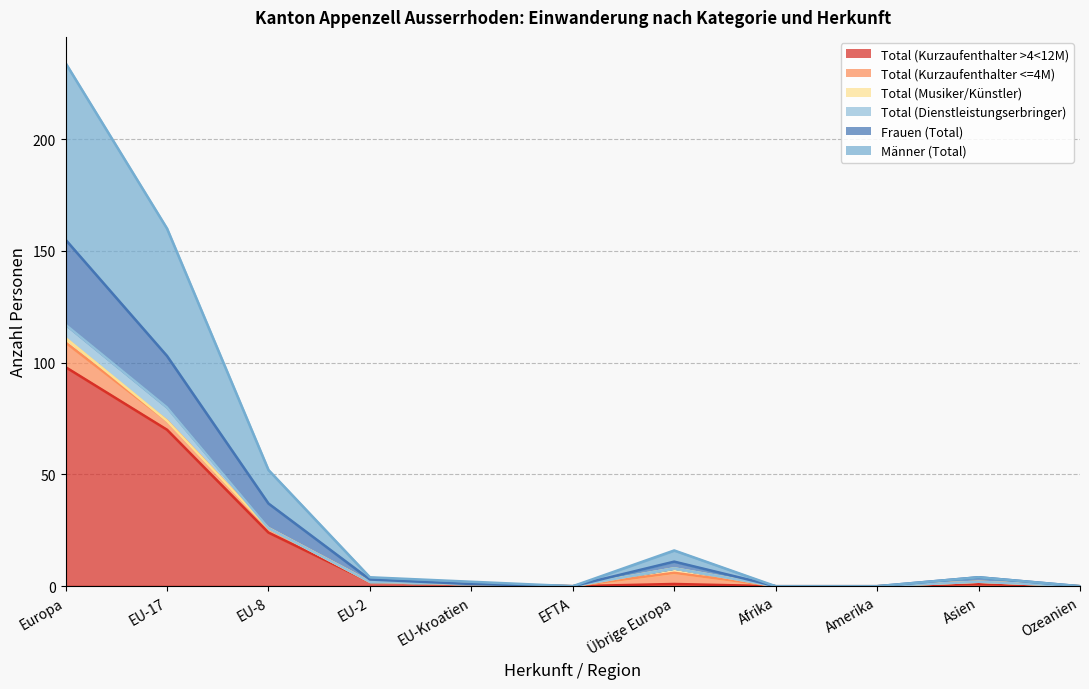

At which category is the sum across all series the highest?

Europa